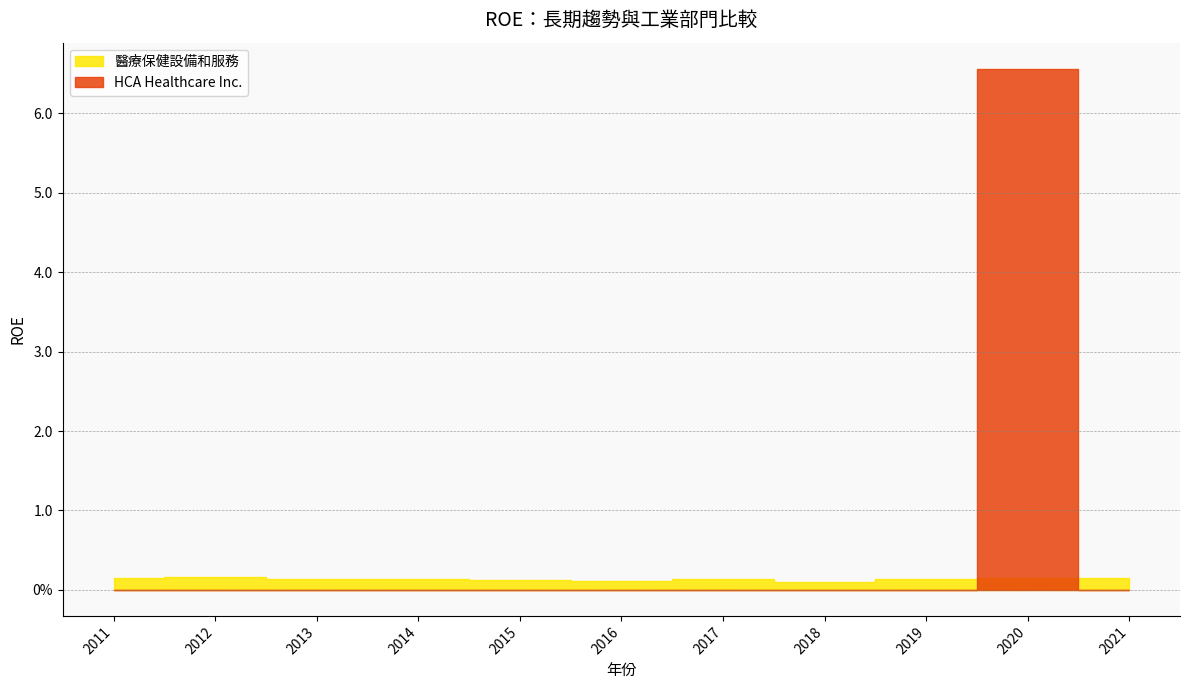

In 醫療保健設備和服務, how many points are lower than both neighbors (excluding endpoints)?

3